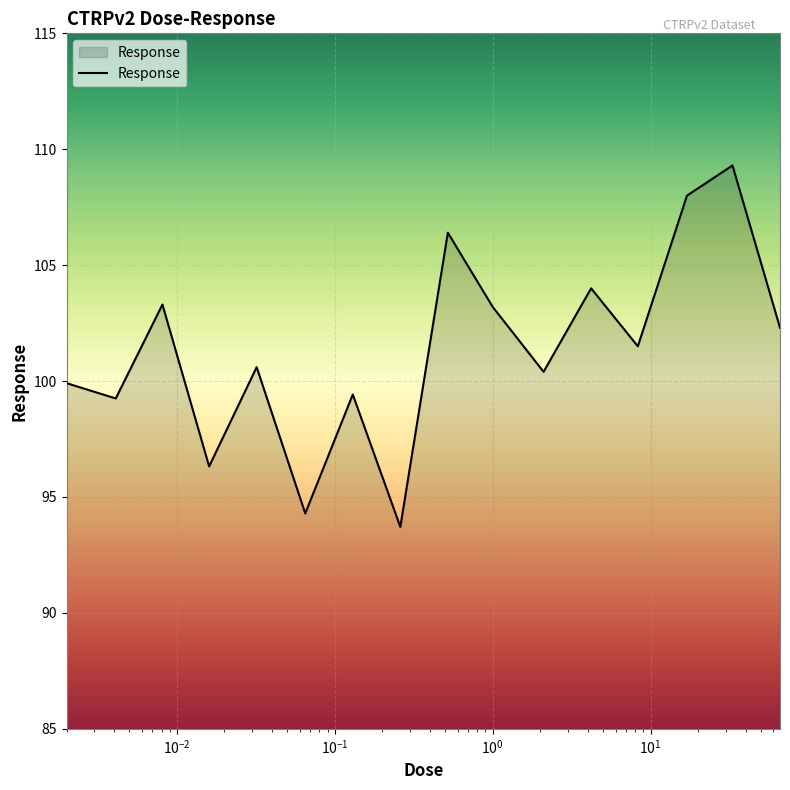

How many values are below 101?

8